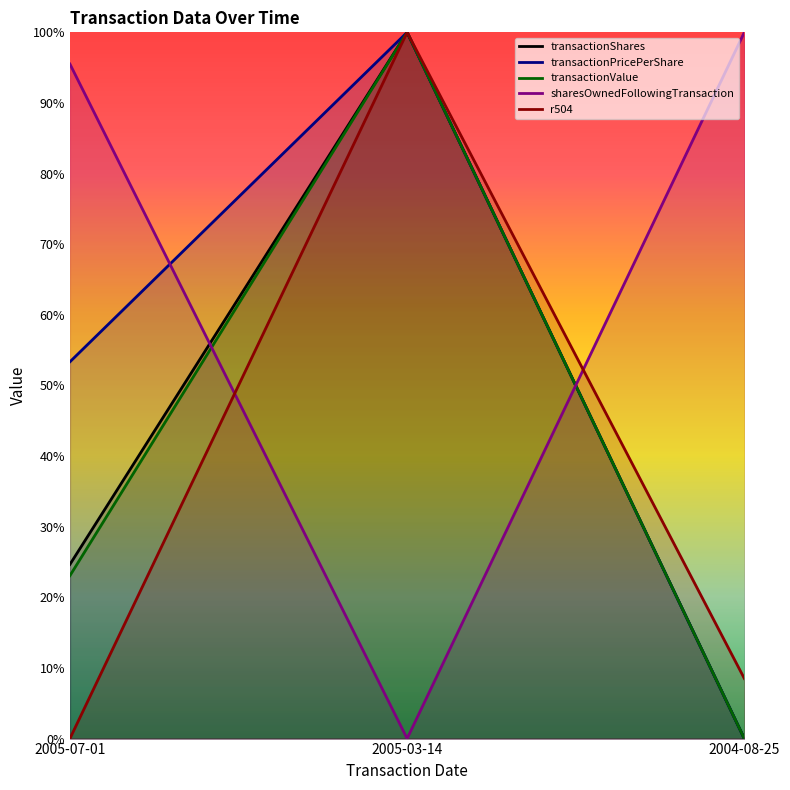

What are all the series names shown in the legend?

transactionShares, transactionPricePerShare, transactionValue, sharesOwnedFollowingTransaction, r504